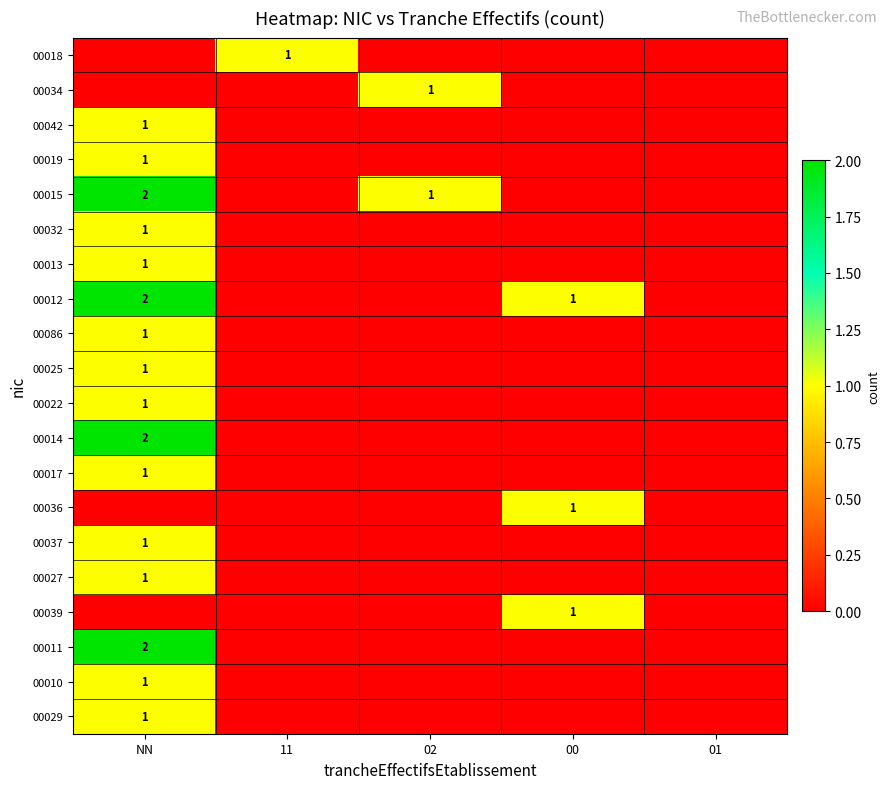

Is it true that 00032 equals 1 at NN?

True